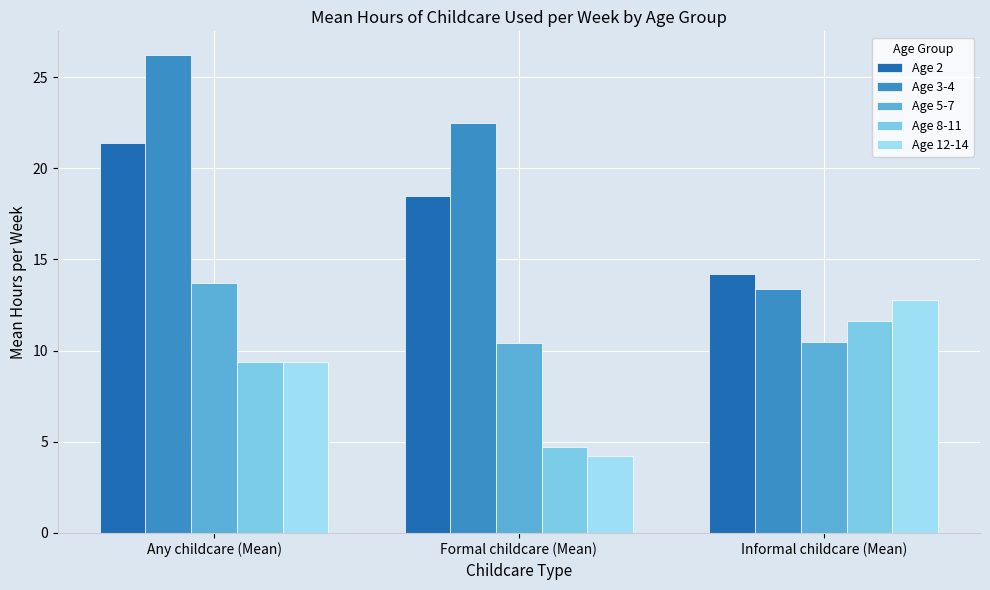

How many groups of bars are there?

3